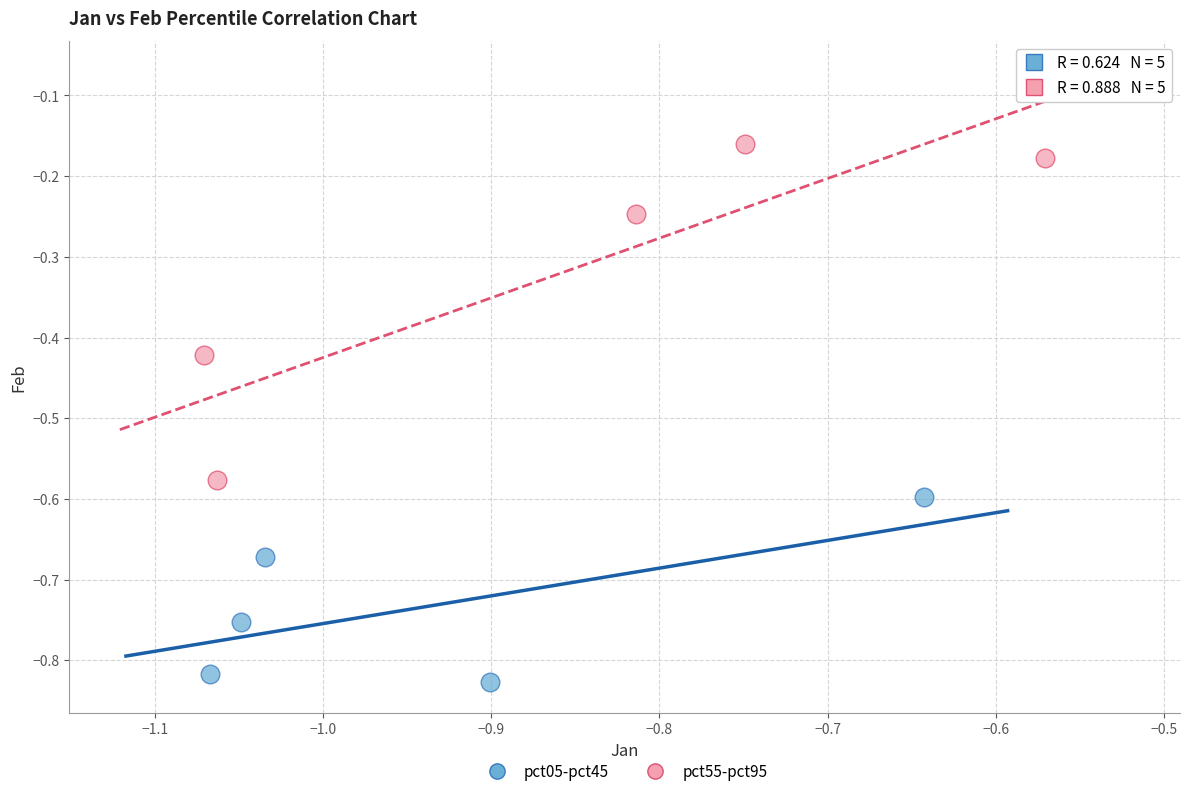

Which series reaches the maximum Y coordinate?

pct55-pct95